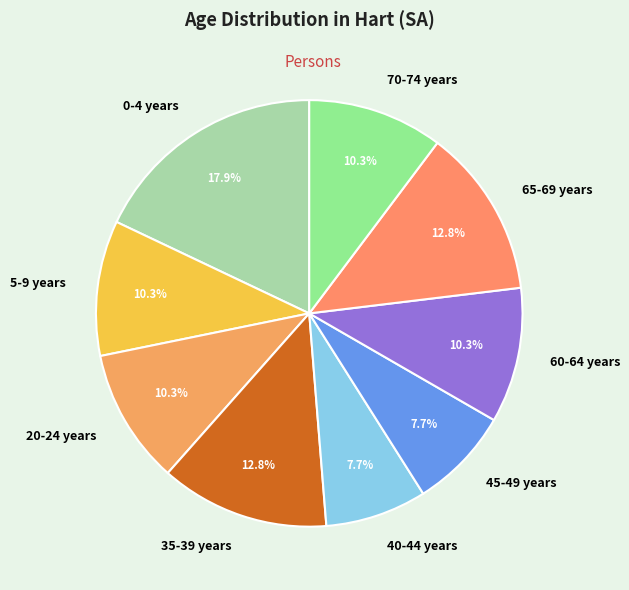

Approximately how many times larger is the value at 40-44 years compared to 70-74 years?

0.7